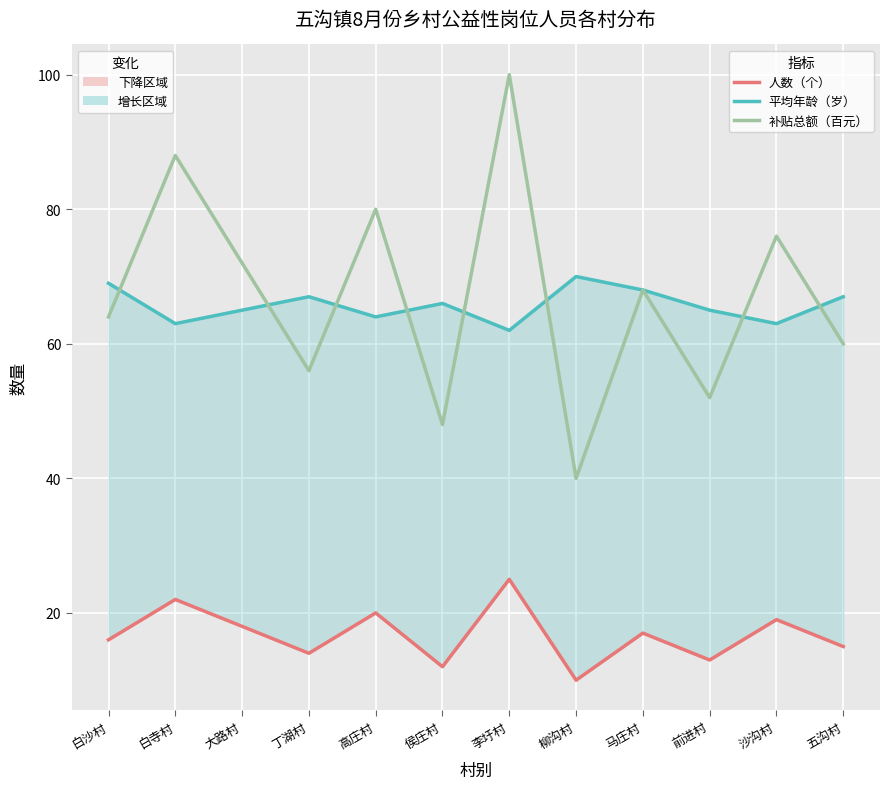

What is the difference between the highest and lowest values at 柳沟村?

60